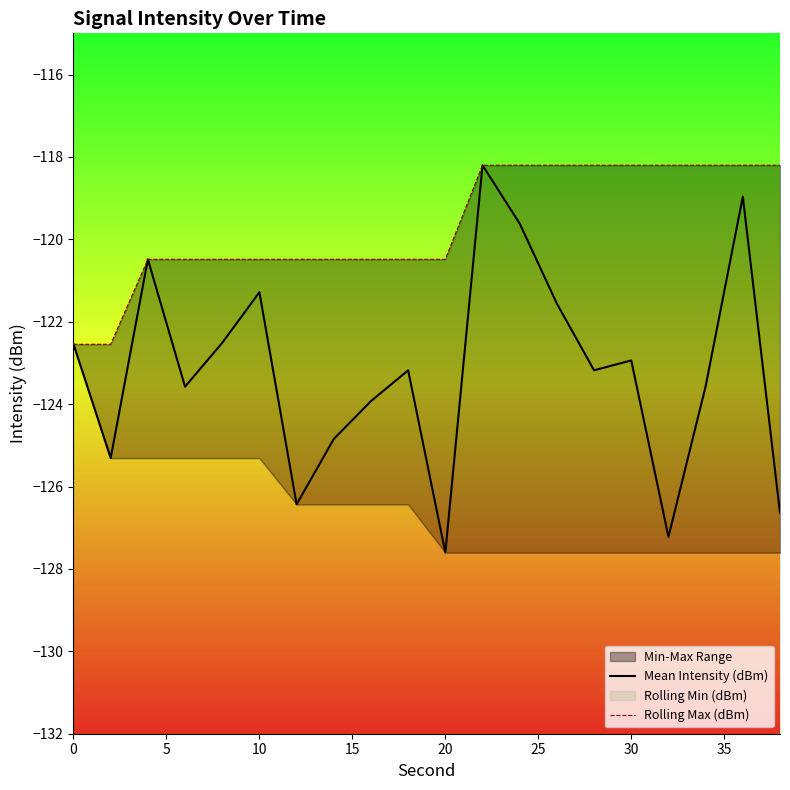

The value of Mean Intensity (dBm) at 20 is -40.0. True or false?

False